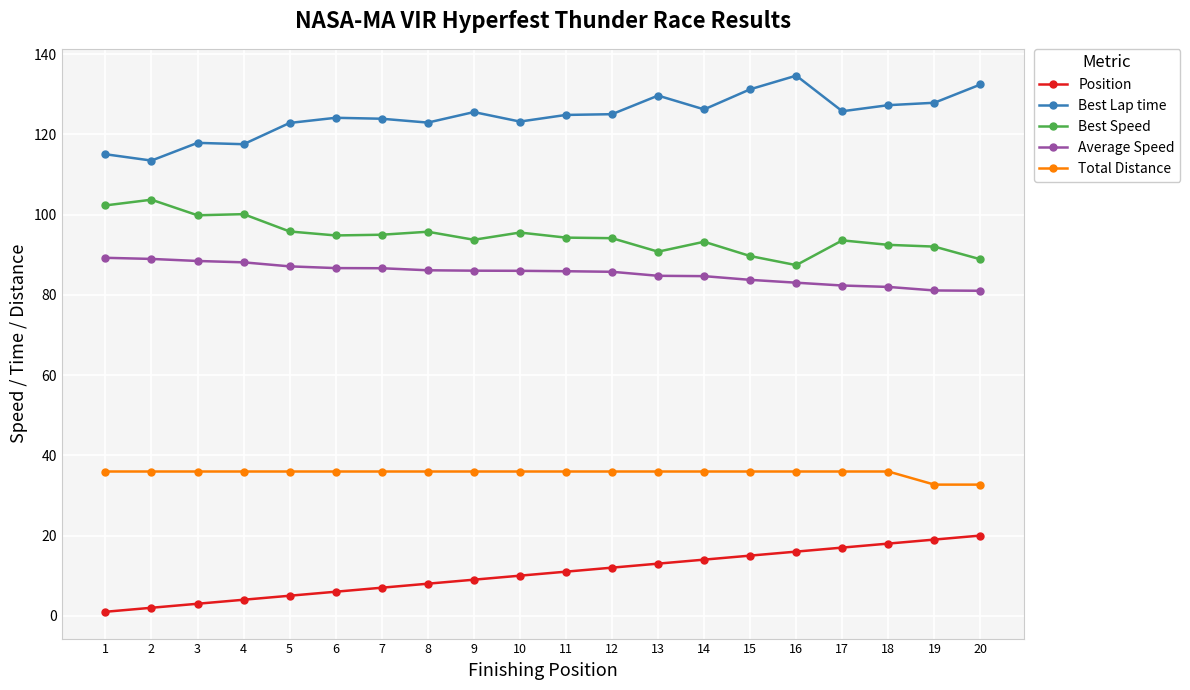

What is the difference between the maximum and minimum values in the Best Speed series?

16.3